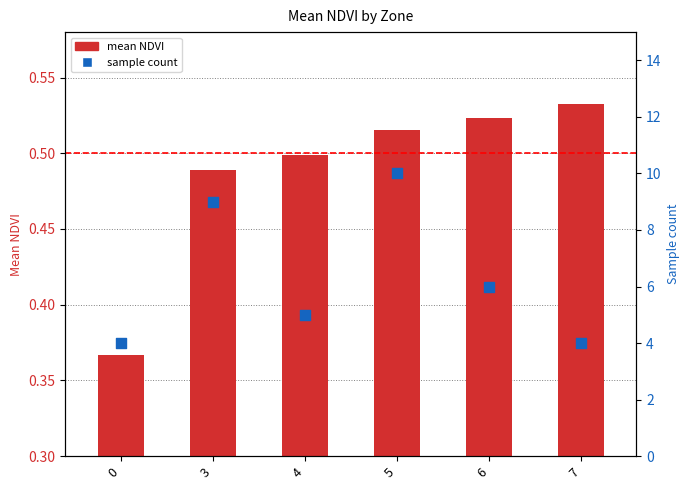

Which series reaches the minimum Y coordinate?

mean NDVI